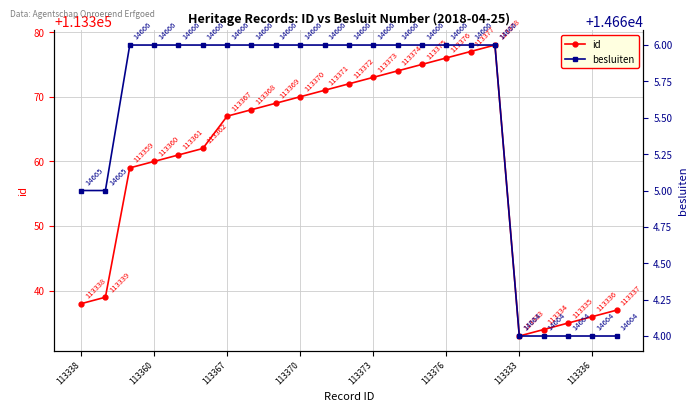

True or false: besluiten and id intersect in this chart.

False